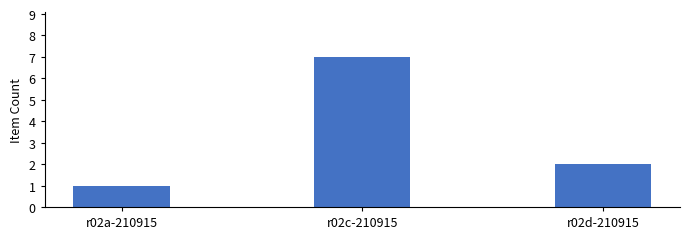

Reading left to right, extract all data points from this chart.

1	7	2